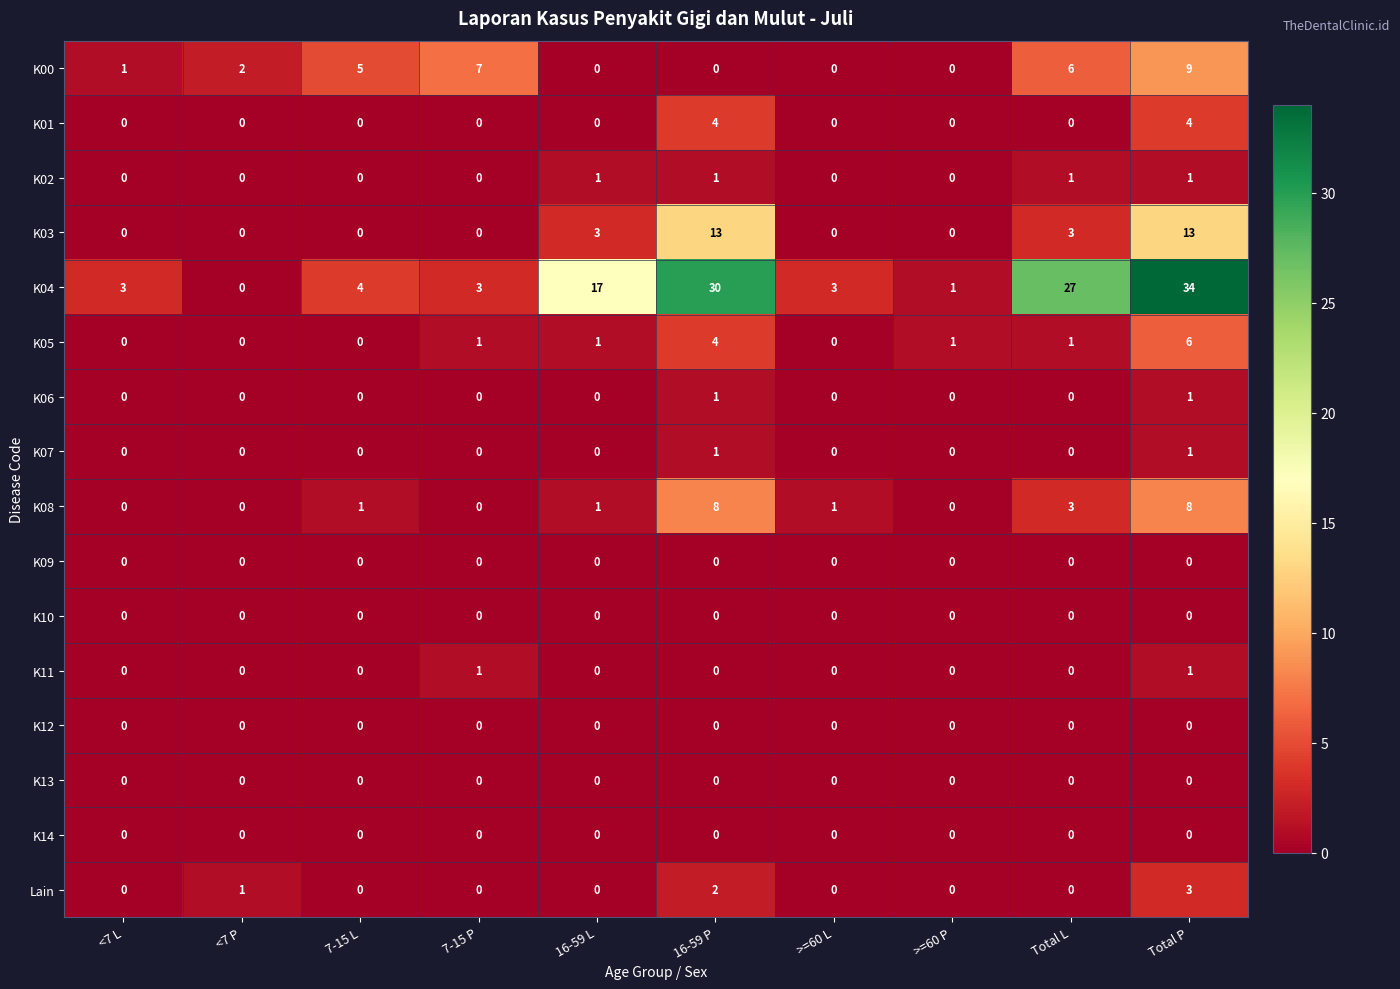

How many distinct data groups are displayed?

16